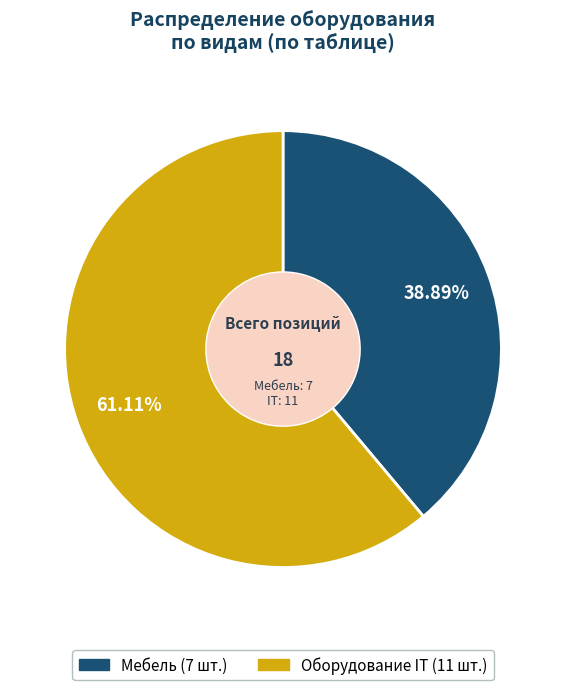

To the nearest percent, what is the combined percentage of Оборудование IT and Мебель?

100%